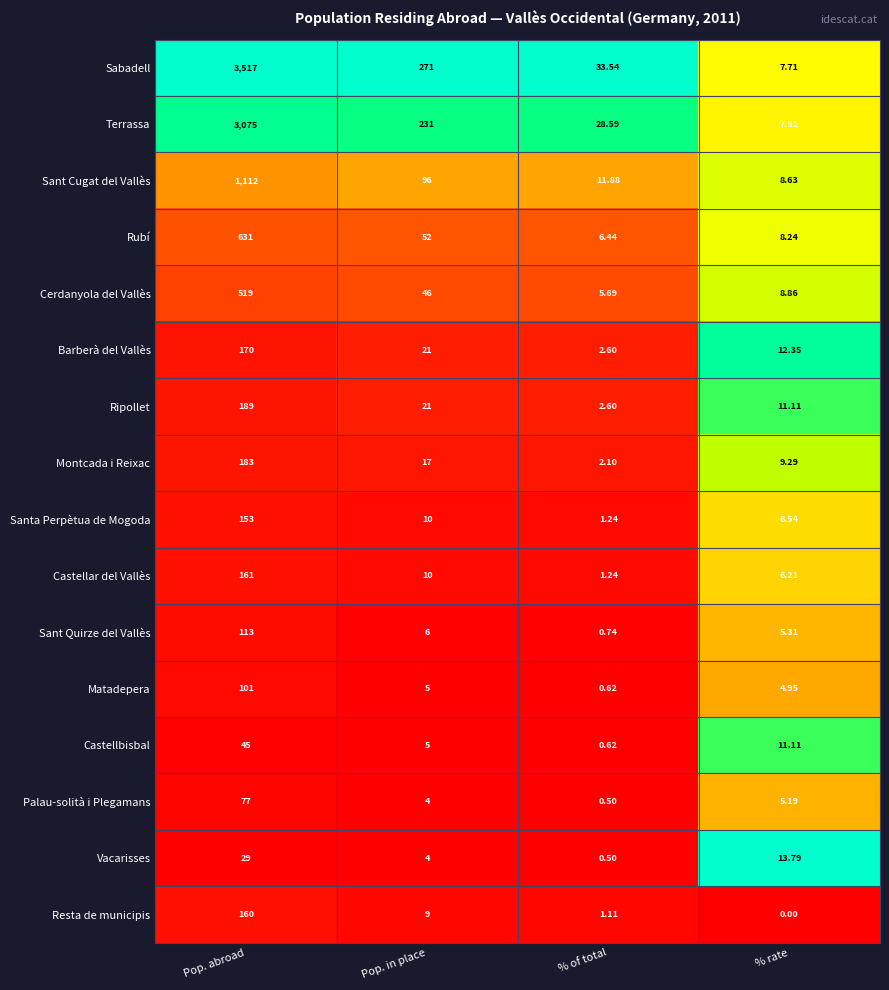

Is the value of Sant Quirze del Vallès at % rate greater than the value of Matadepera at % of total?

Yes